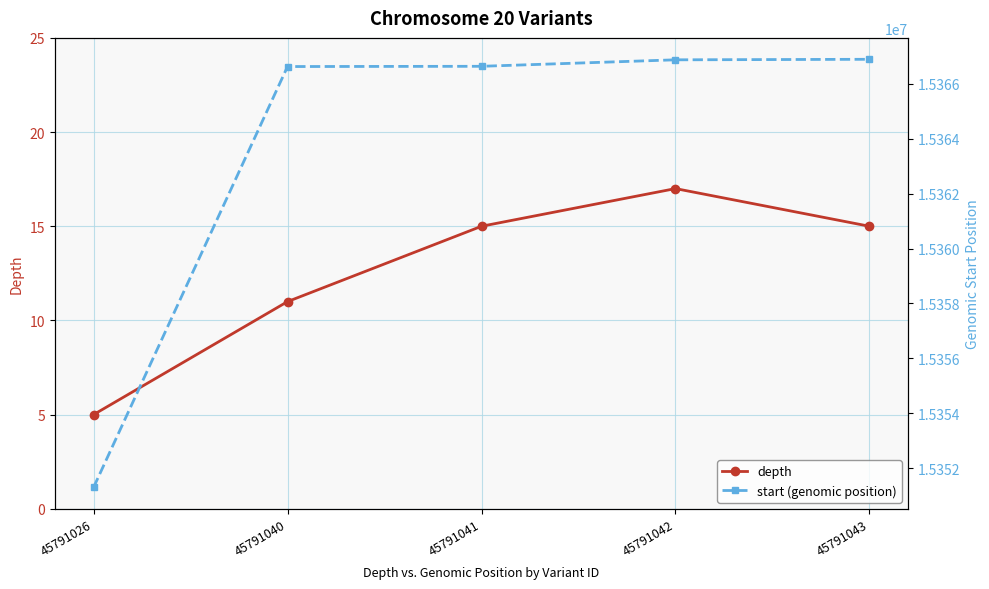

Is this an area chart (filled region under the line)?

No